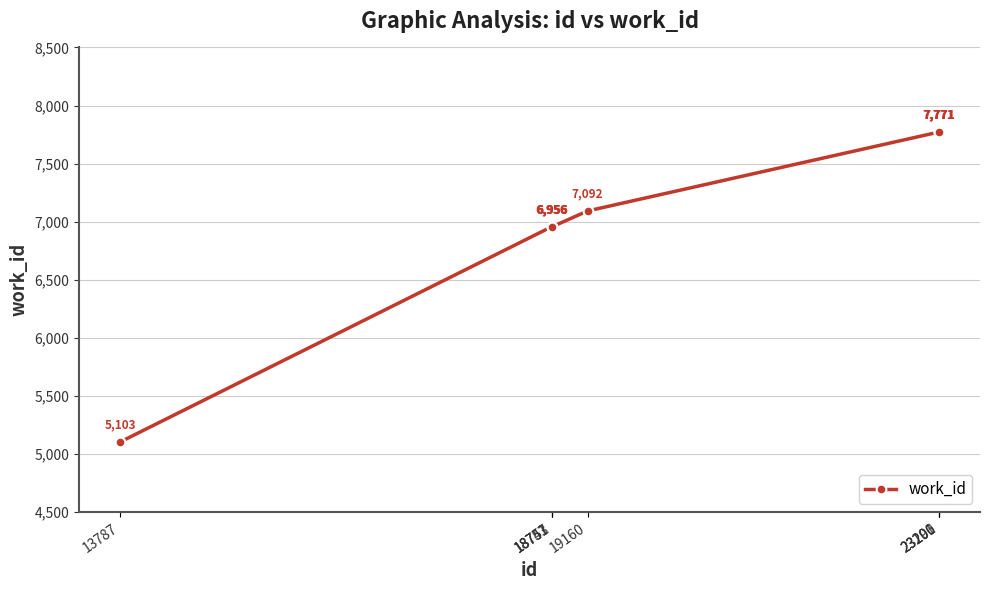

The chart shows a value of 6956 at 18753. True or false?

True